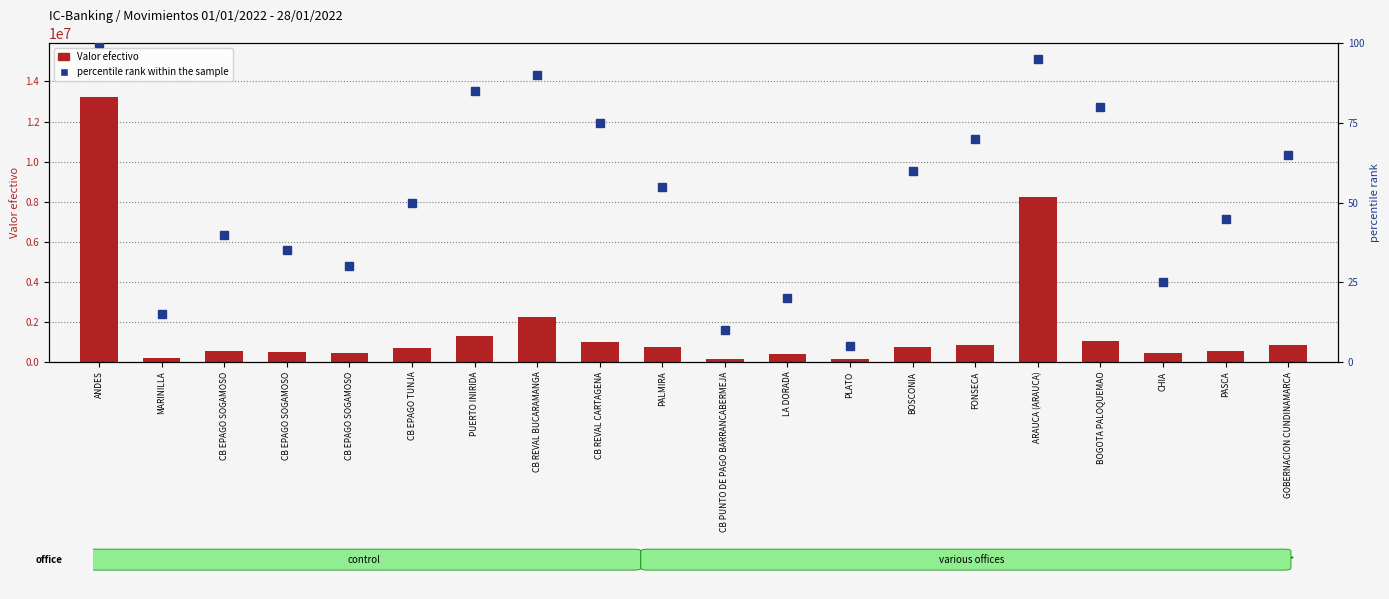

At which label does percentile rank within the sample first exceed 55?

ANDES